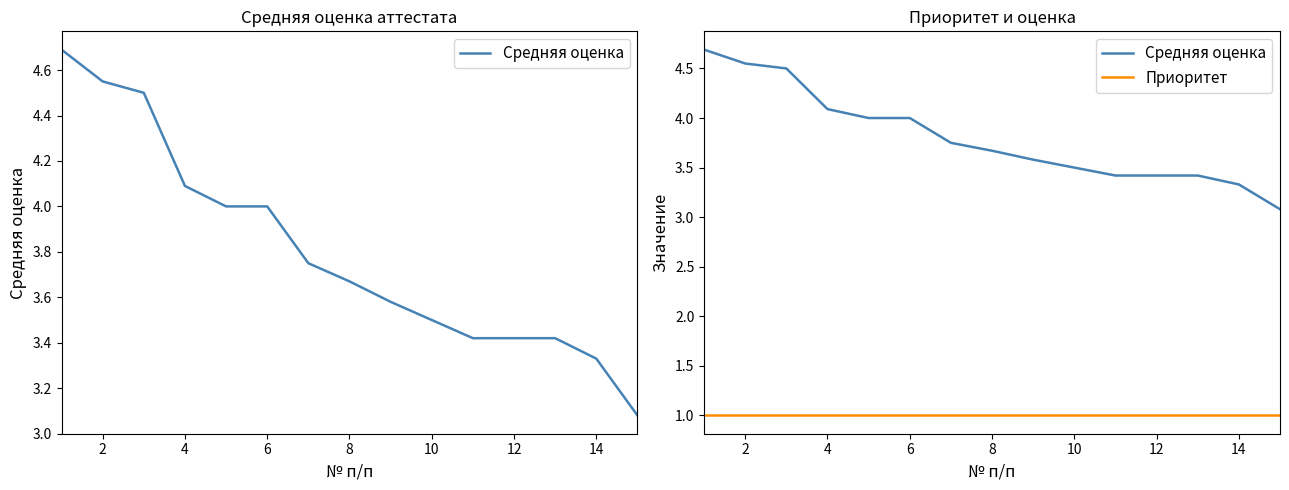

What are all the series names shown in the legend?

Средняя оценка, Приоритет